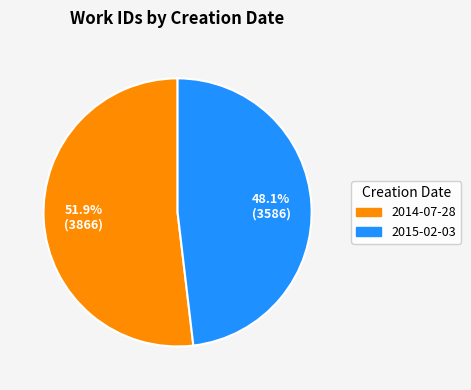

Which category has the biggest portion of the pie?

2014-07-28